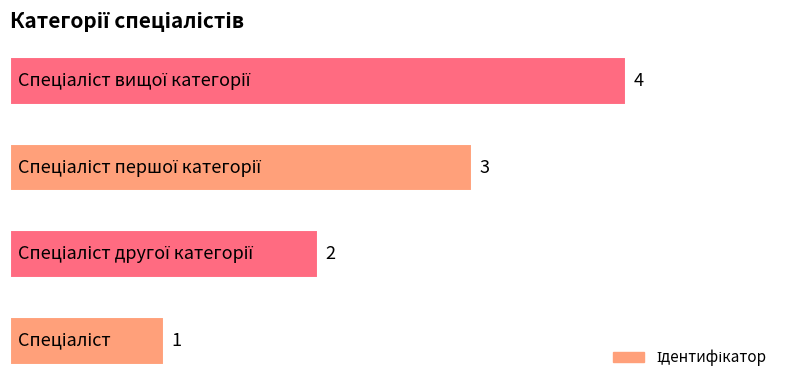

How many values are below 3?

2